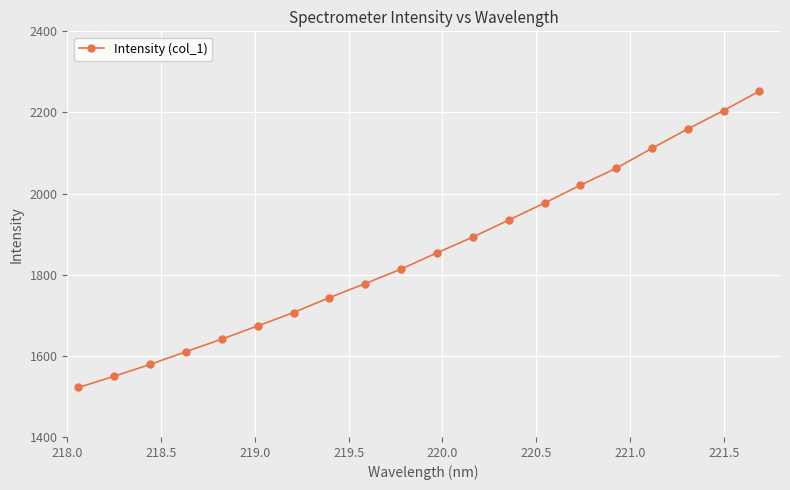

True or false: the data has more than 0 interior local peaks.

False